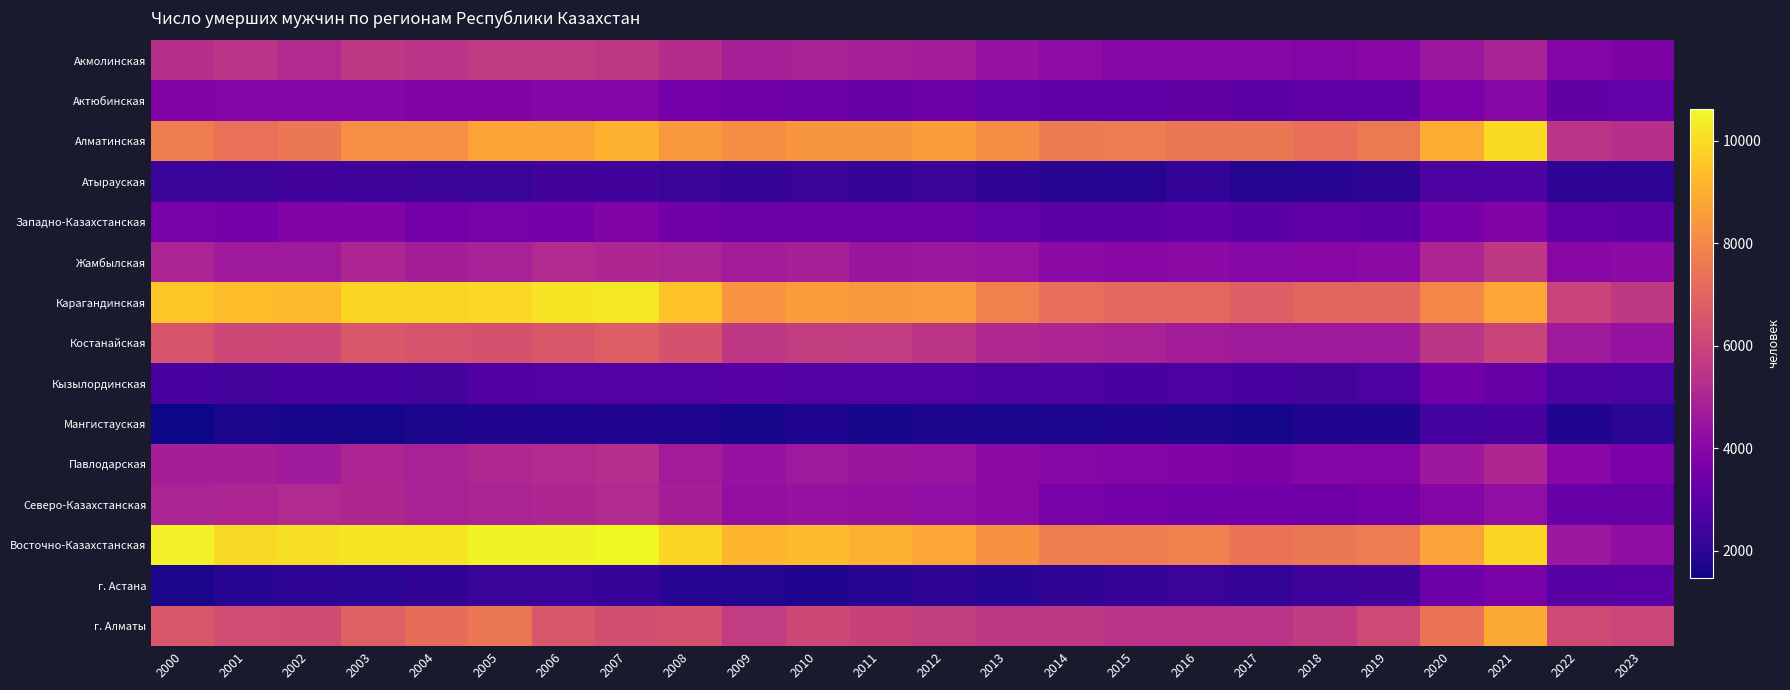

Which series changed the most between 2004 and 2021?

Алматинская